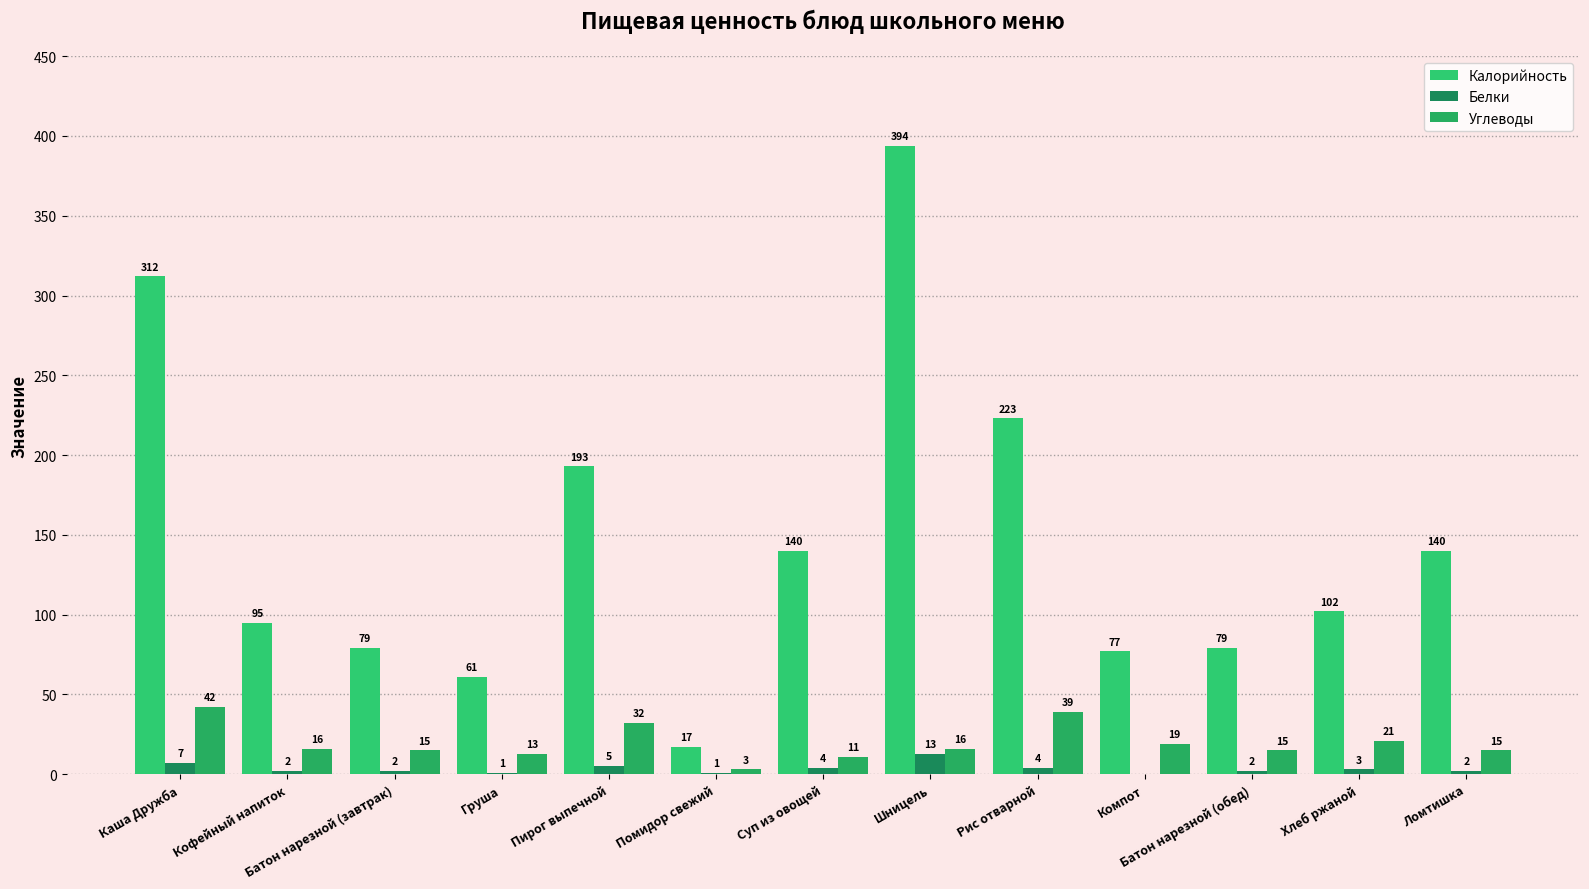

What is the difference between the highest and lowest values at Хлеб ржаной?

99